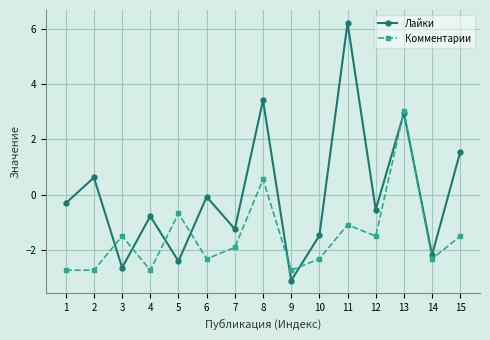

Which series changed the most between 5 and 6?

Лайки